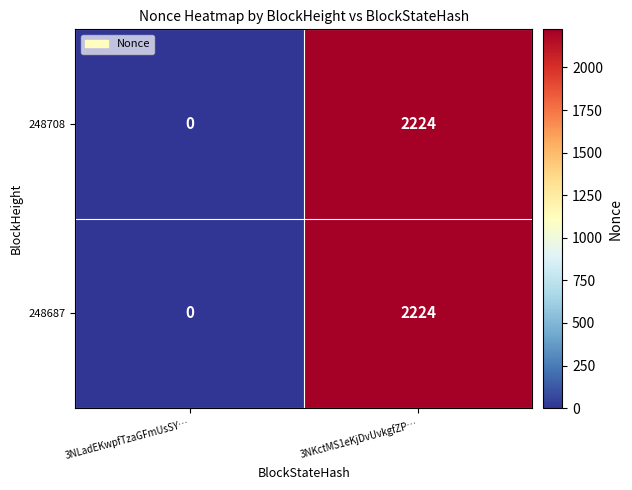

At which label is 248687 closest to 1112?

3NLadEKwpfTzaGFmUsSY…